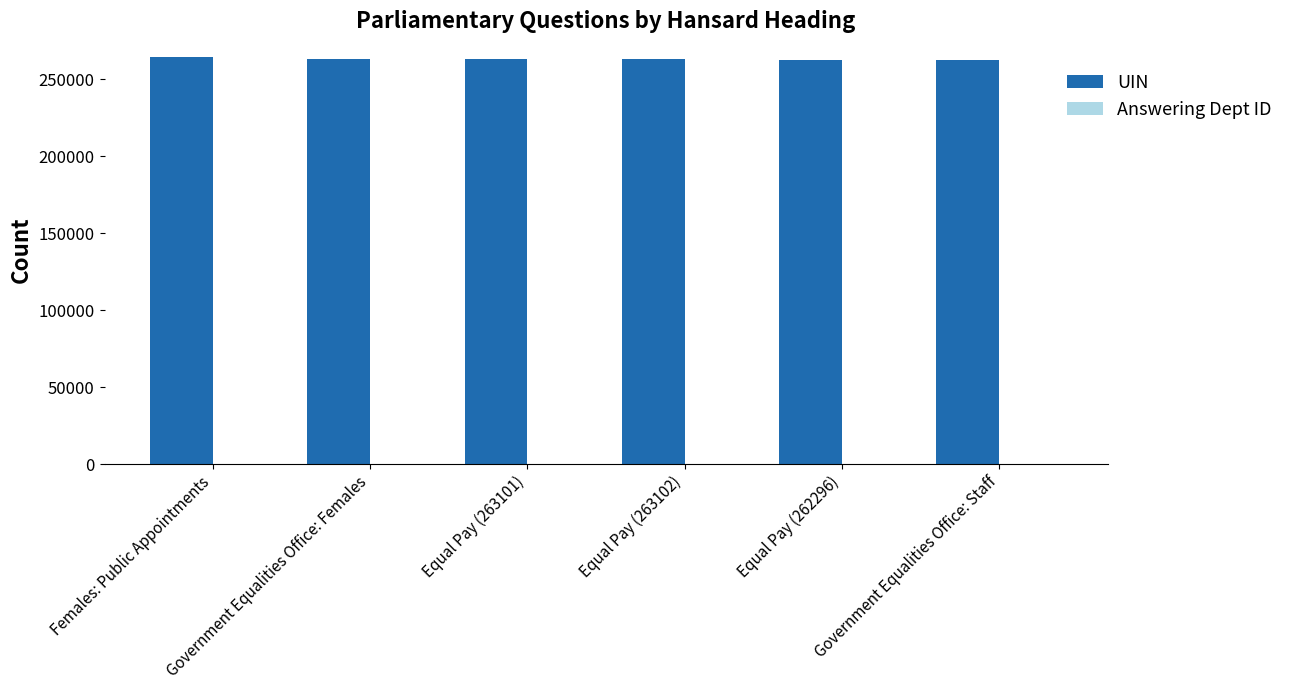

What is the greatest value displayed?

264738